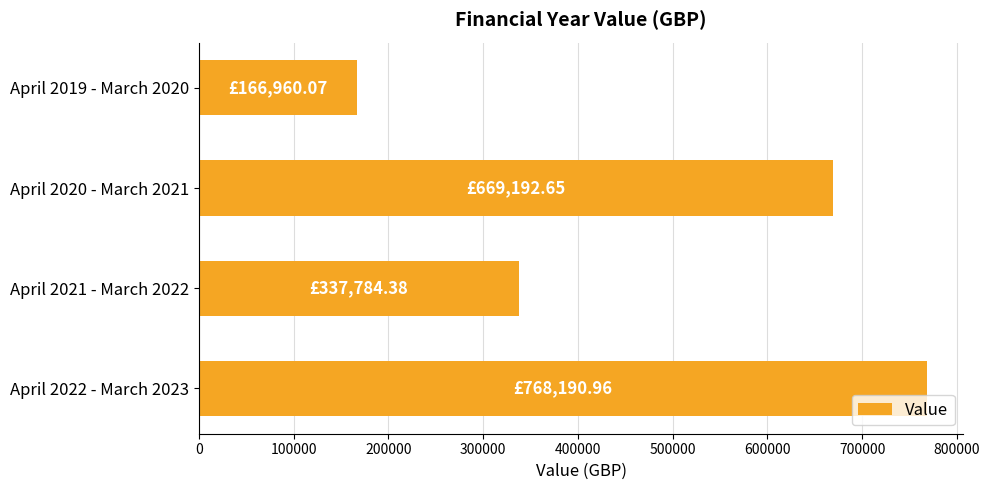

What is the sum of the values at April 2019 - March 2020 and April 2020 - March 2021?

836152.7